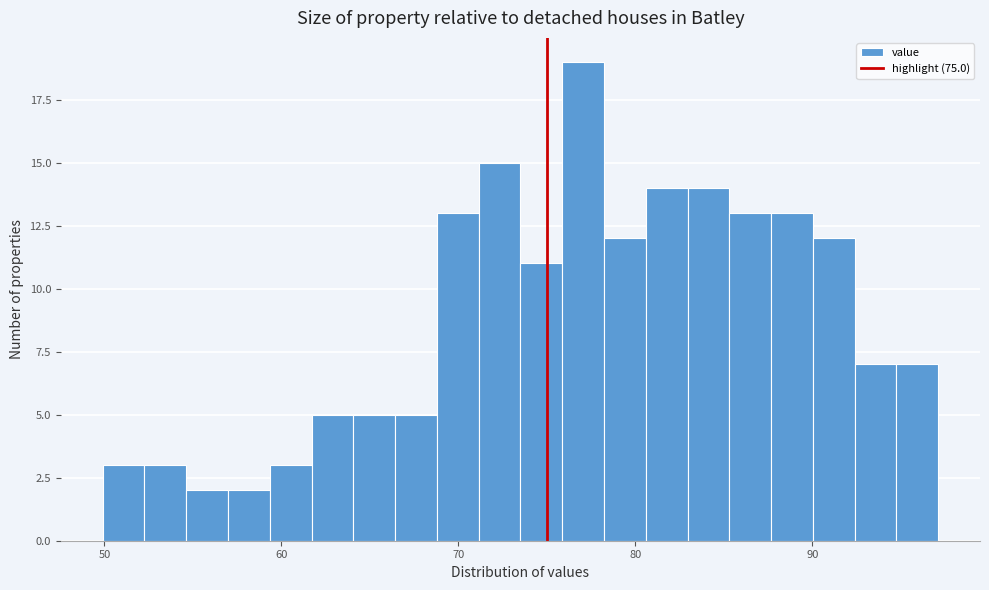

Around what value on the x-axis is the tallest bar? Give the approximate position of its centre, as read against the axis.

77